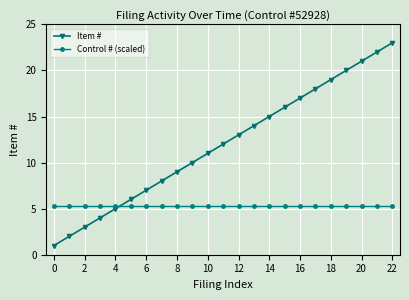

Rank the series by their average value, from highest to lowest.

Item #, Control # (scaled)